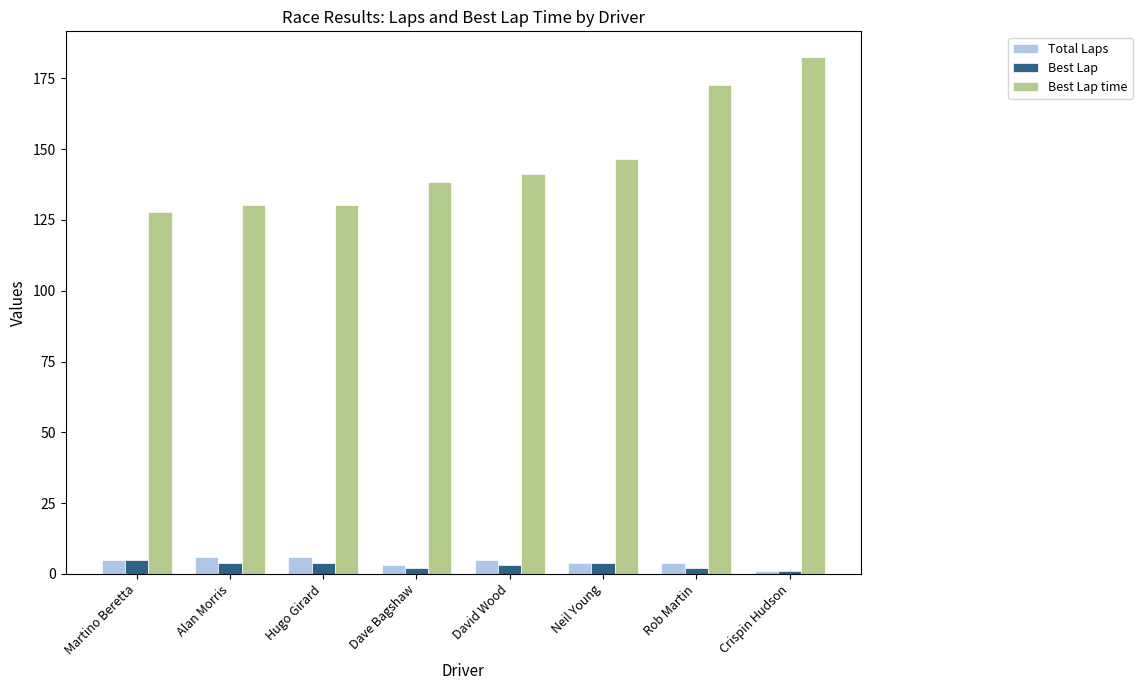

At which label does Best Lap time first exceed 141?

David Wood